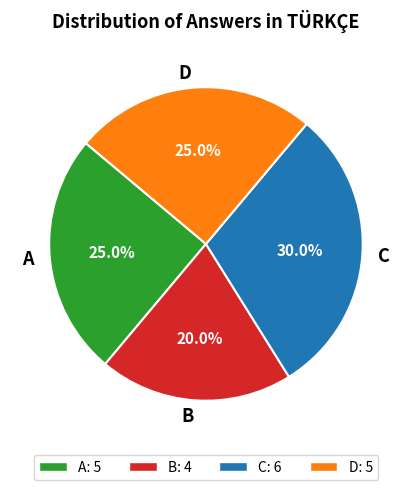

Which slice is the smallest?

B